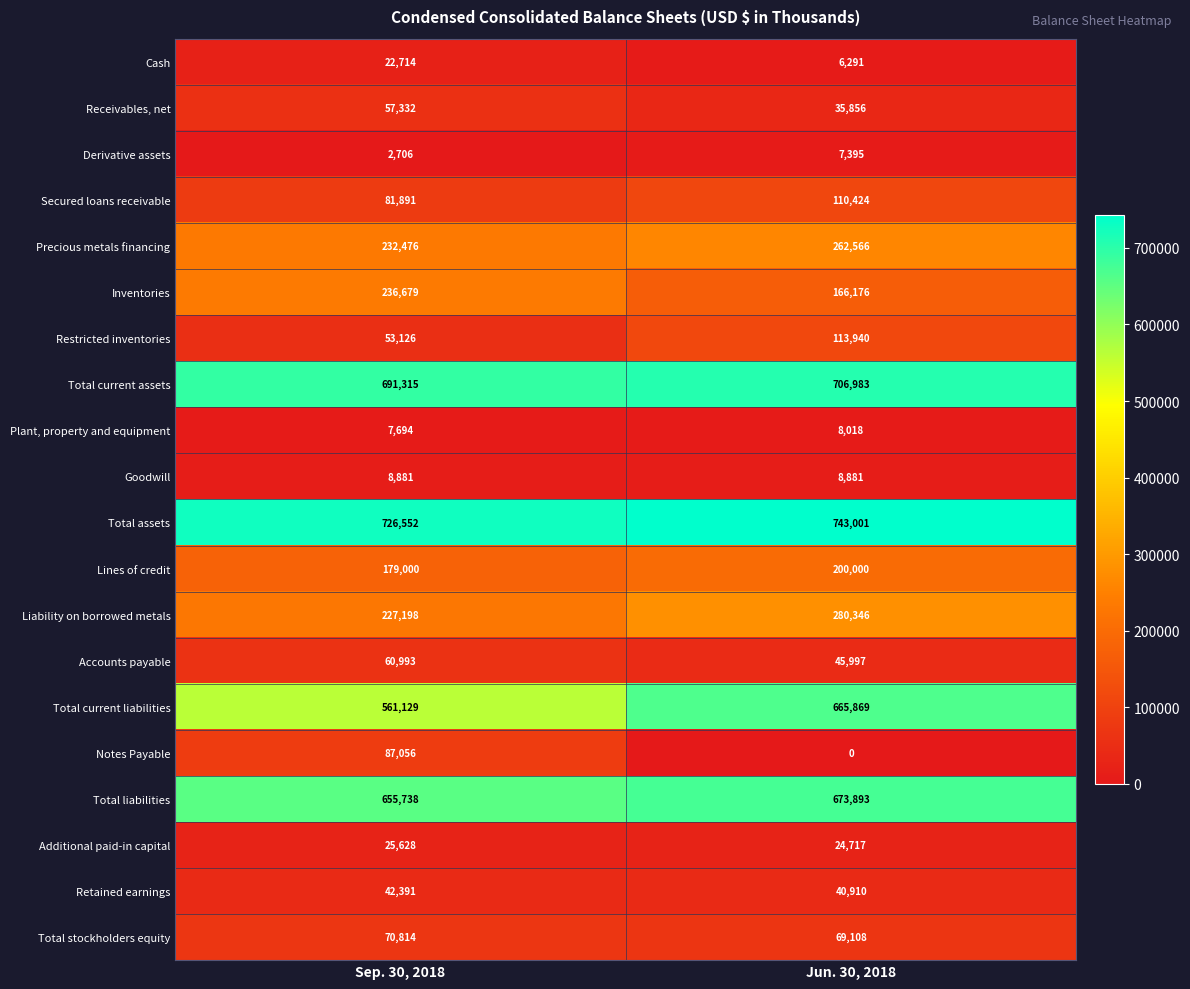

What is the total value across all series at Sep. 30, 2018?

4031313